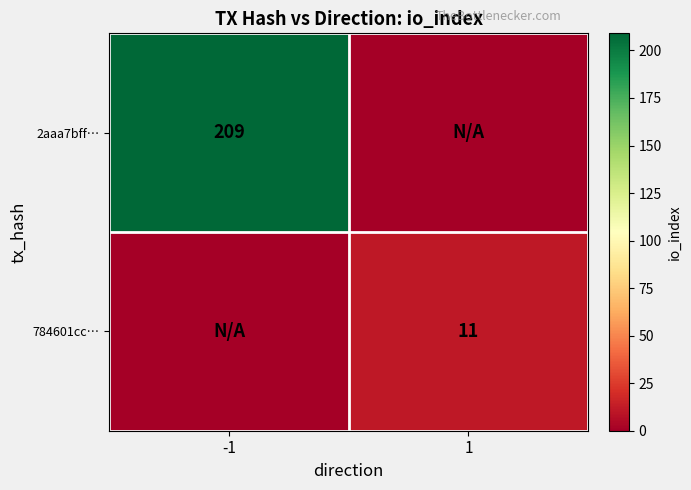

The value of 2aaa7bff… at -1 is 209. True or false?

True